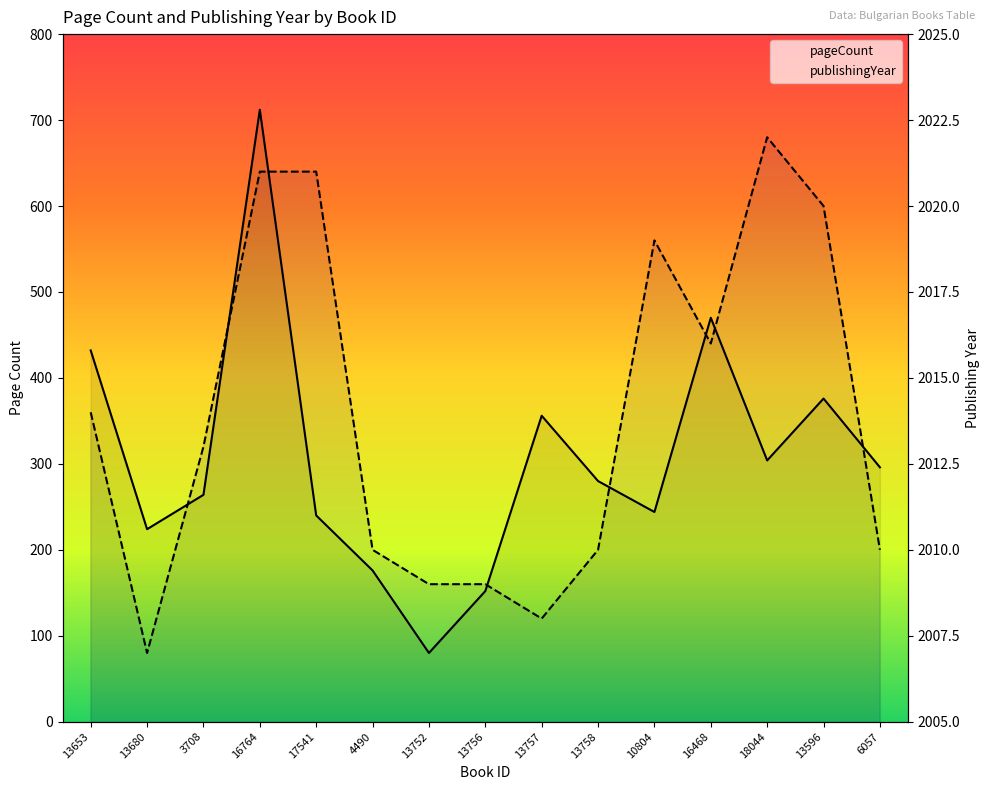

Is this an area chart (filled region under the line)?

No